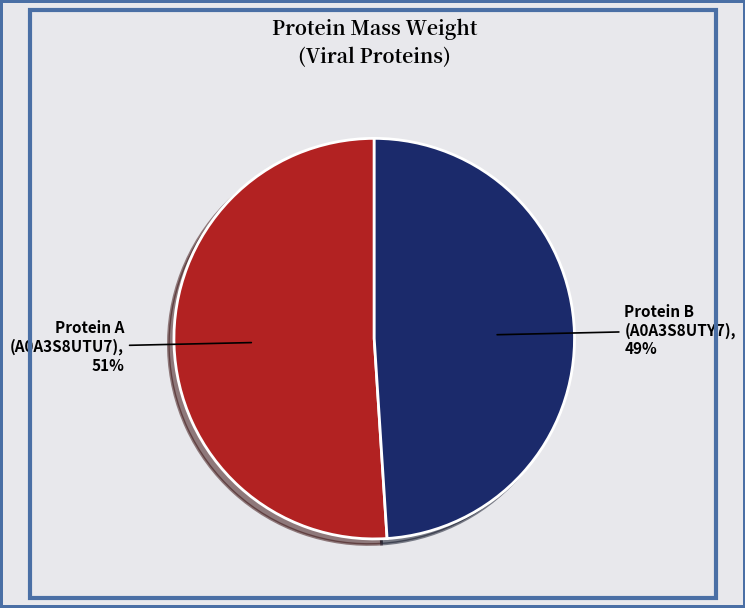

What is the ratio of the value at Protein A (A0A3S8UTU7) to the value at Protein B (A0A3S8UTY7)?

1.0